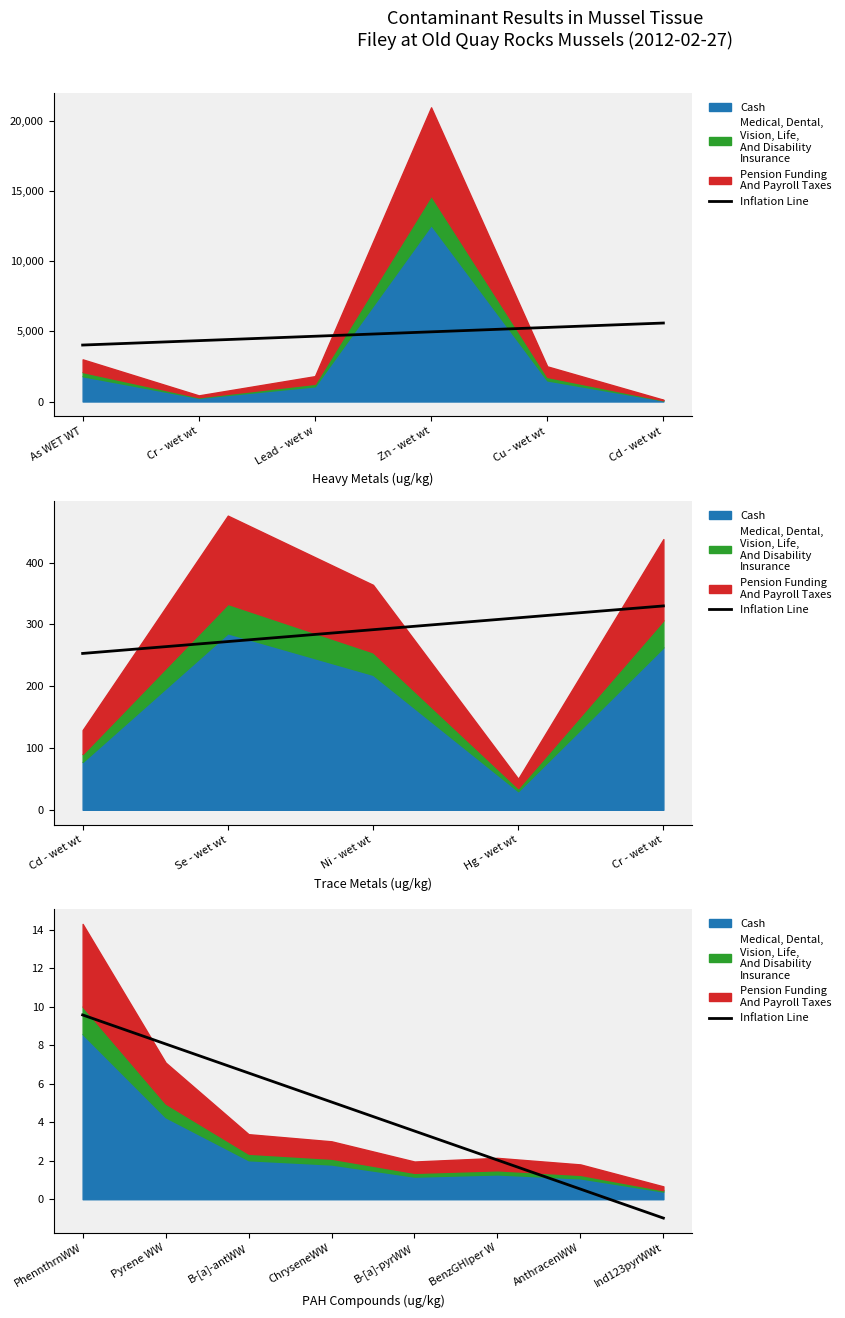

What position from the left is B-[a]-pyrWW?

5